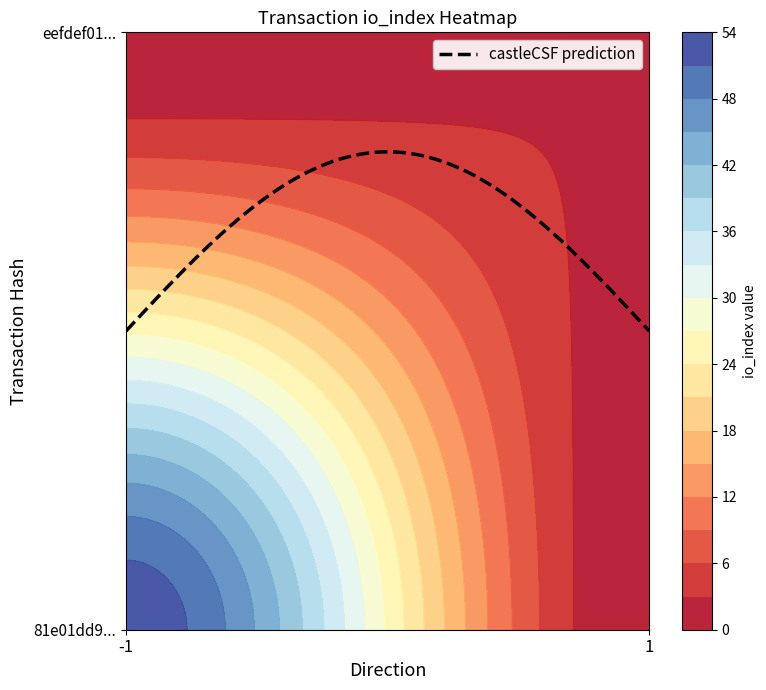

What is the difference between the eefdef0149c16aef20223a2bfb6f4b5df6a7517 values at io_index and direction?

2